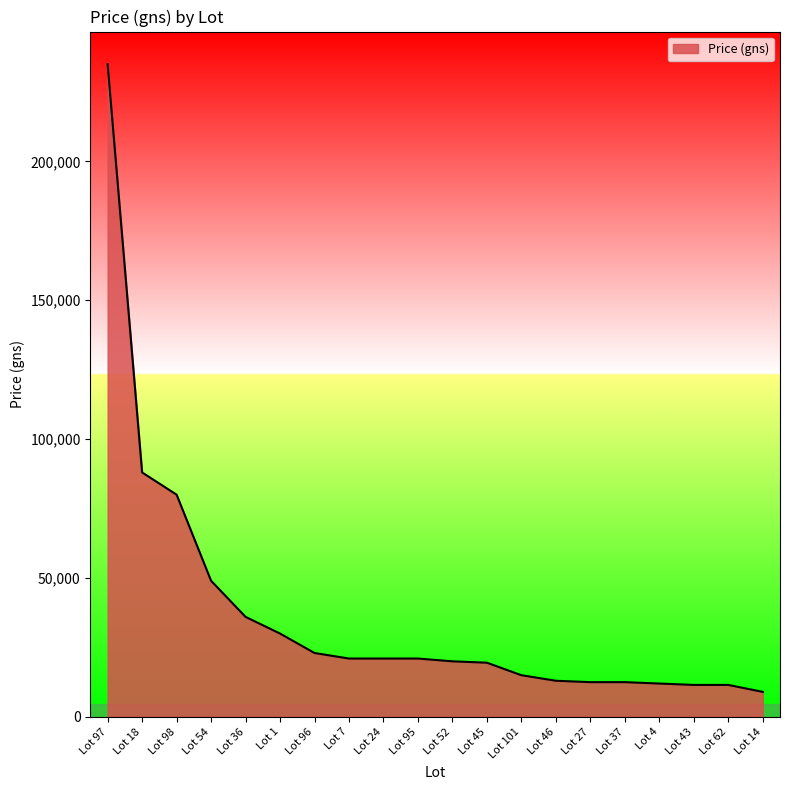

What is the ratio of the value at Lot 54 to the value at Lot 7?

2.3